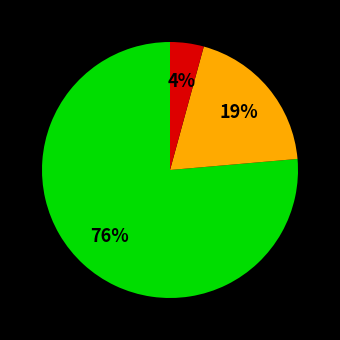

To the nearest percent, what is the average slice percentage?

33%